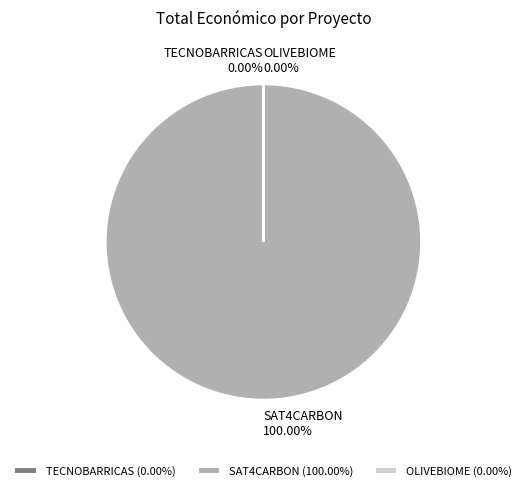

What percentage do SAT4CARBON and OLIVEBIOME together represent?

100.0%